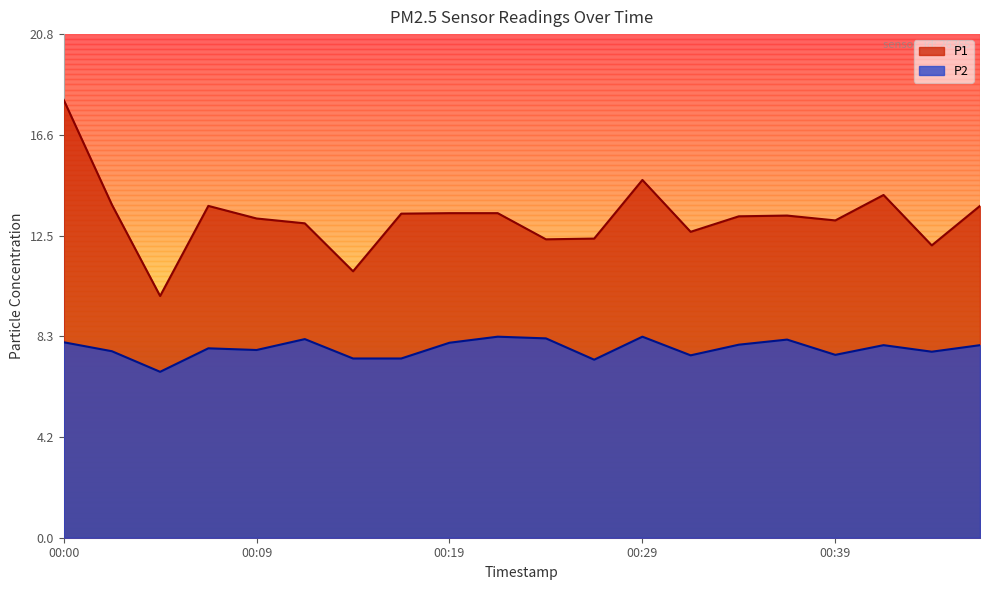

What are all the series names shown in the legend?

P1, P2